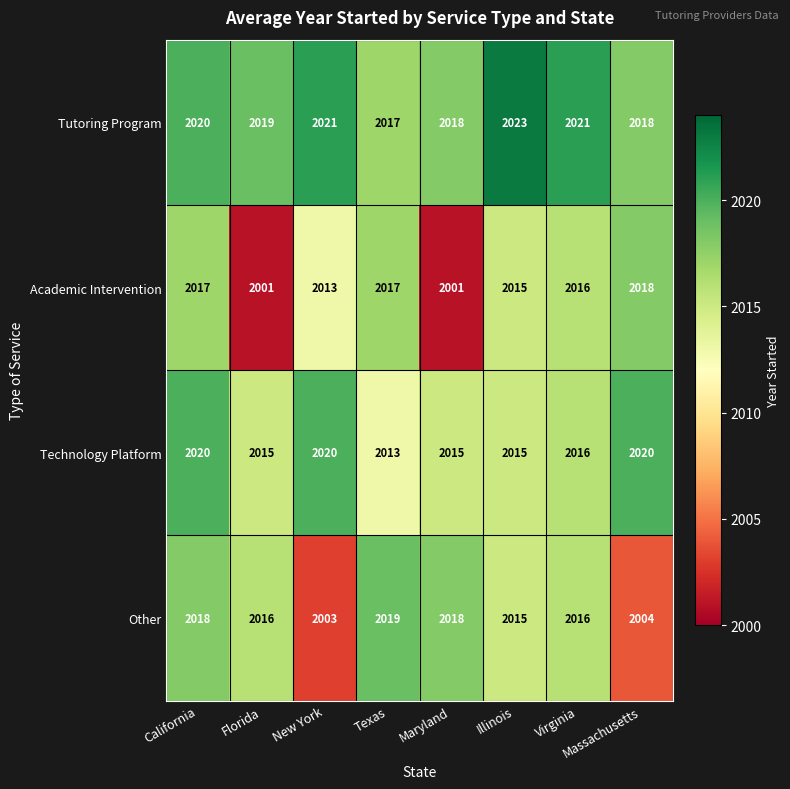

True or false: Academic Intervention has a value of 2015 at Illinois.

True